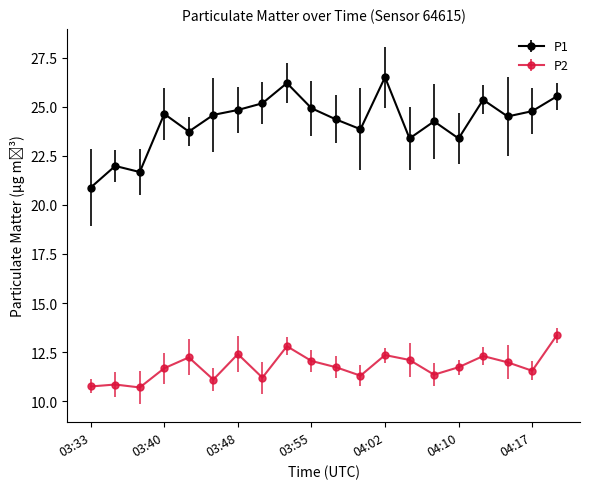

What are all the series names shown in the legend?

P1, P2